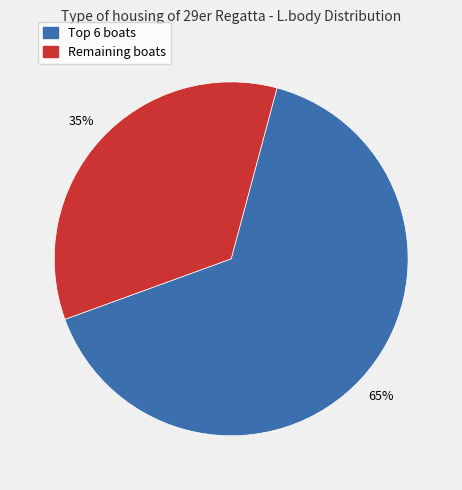

Is there a majority slice in this chart?

Yes